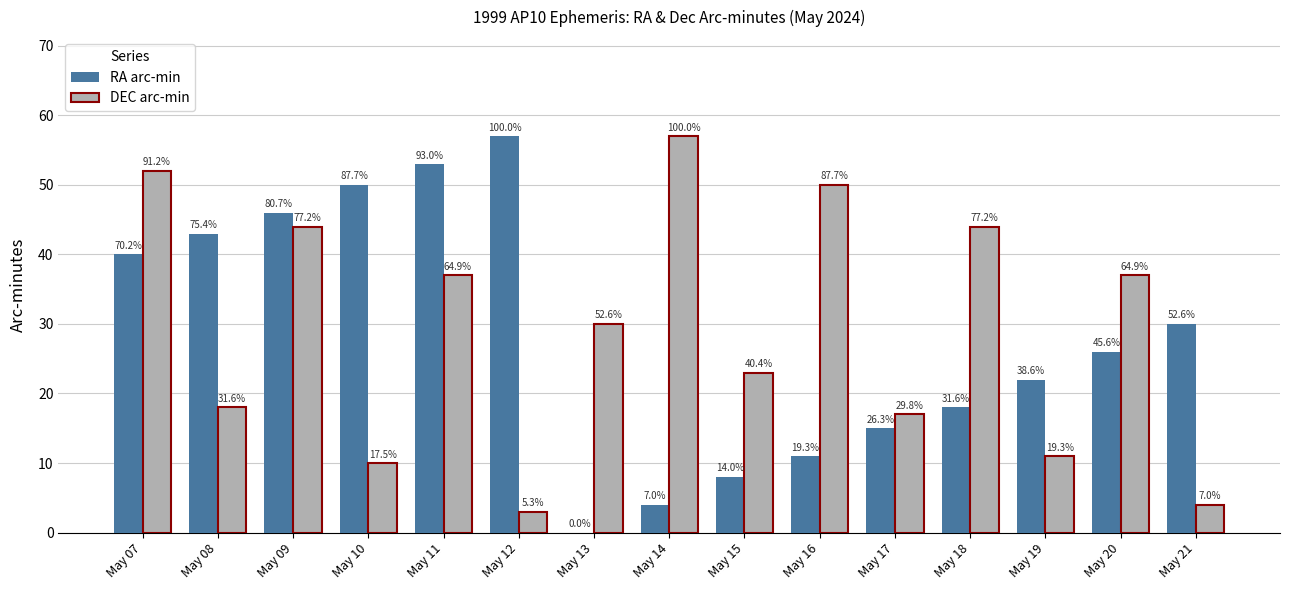

Reading right to left, what are all the values shown in this chart?

RA arc-min: May 21=30	May 20=26	May 19=22	May 18=18	May 17=15	May 16=11	May 15=8	May 14=4	May 13=0	May 12=57	May 11=53	May 10=50	May 09=46	May 08=43	May 07=40
DEC arc-min: May 21=4	May 20=37	May 19=11	May 18=44	May 17=17	May 16=50	May 15=23	May 14=57	May 13=30	May 12=3	May 11=37	May 10=10	May 09=44	May 08=18	May 07=52